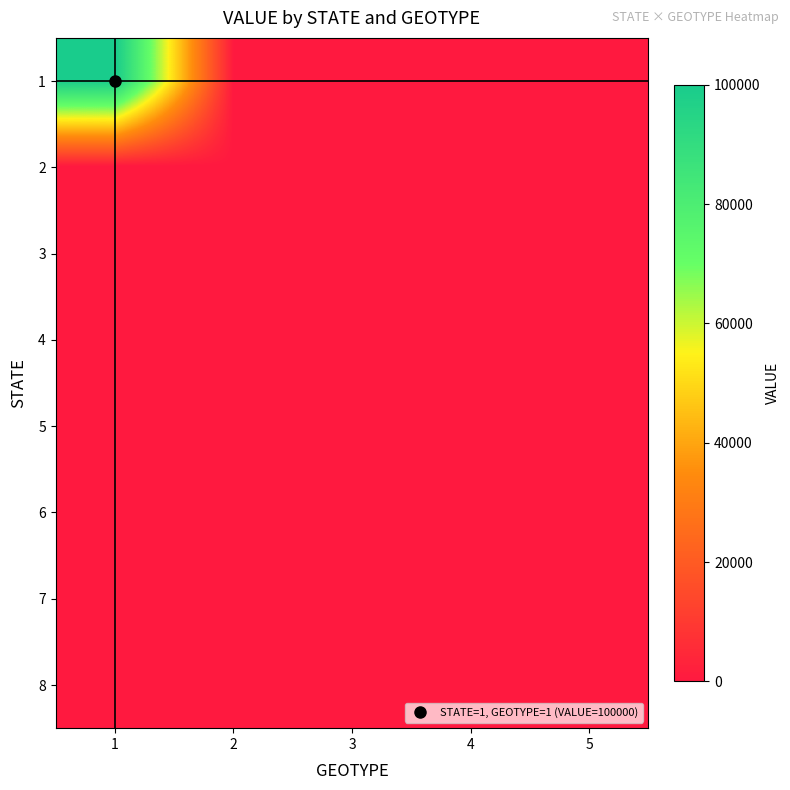

Rank the series at 2 from highest to lowest value.

1, 2, 3, 4, 5, 6, 7, 8